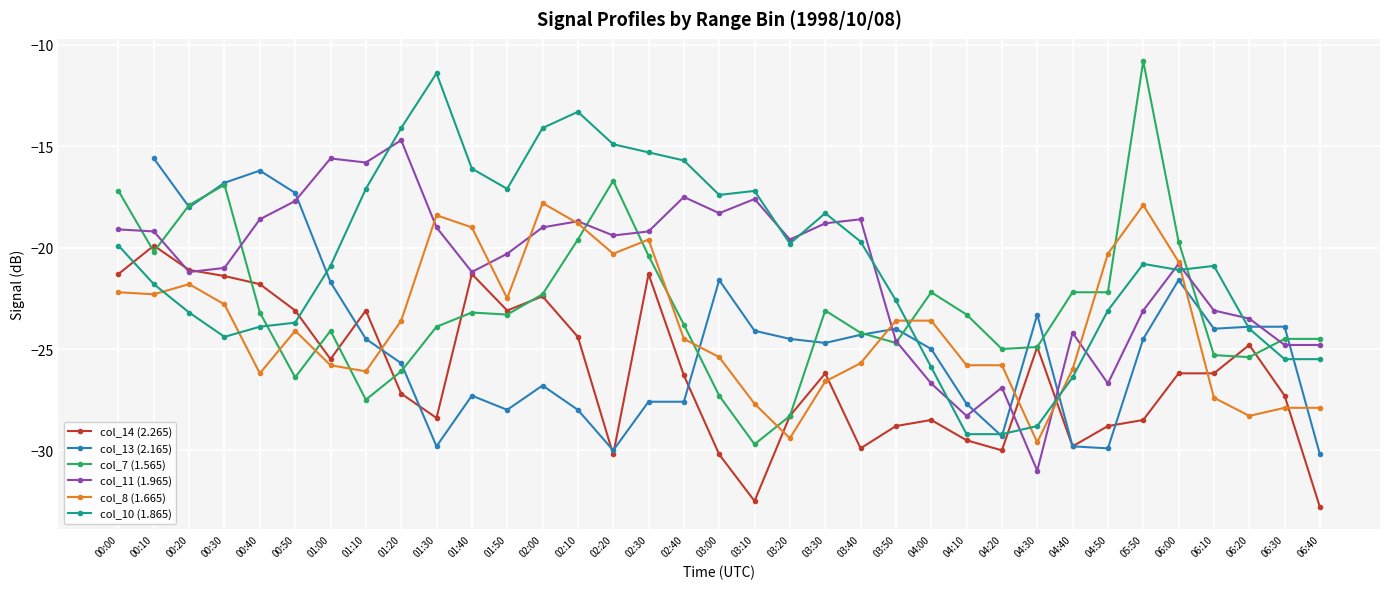

What is the difference between the maximum and minimum values in the col_10 (1.865) series?

17.8